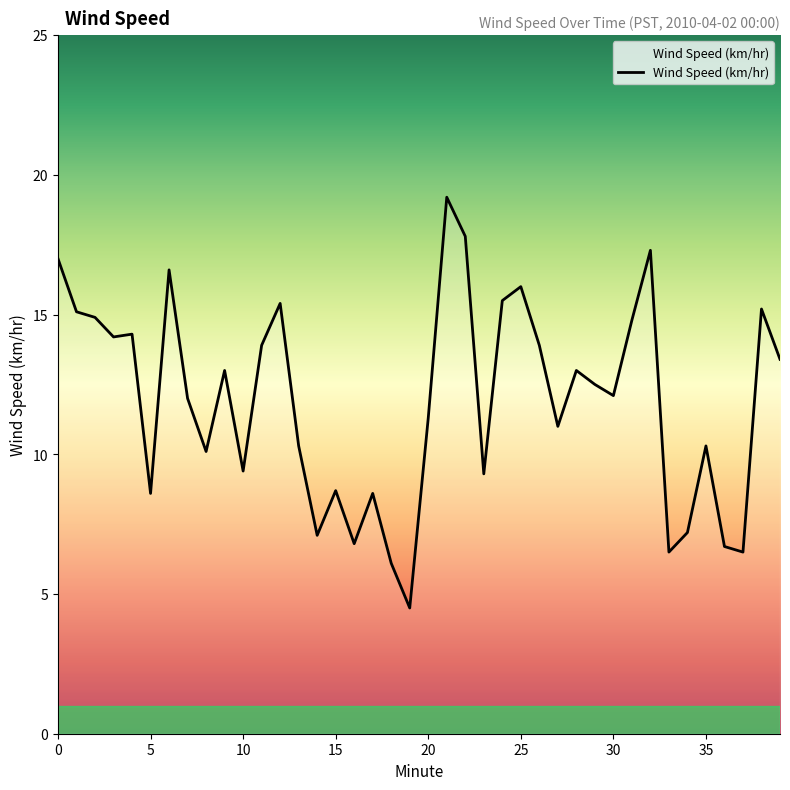

What is the smallest value displayed?

4.5